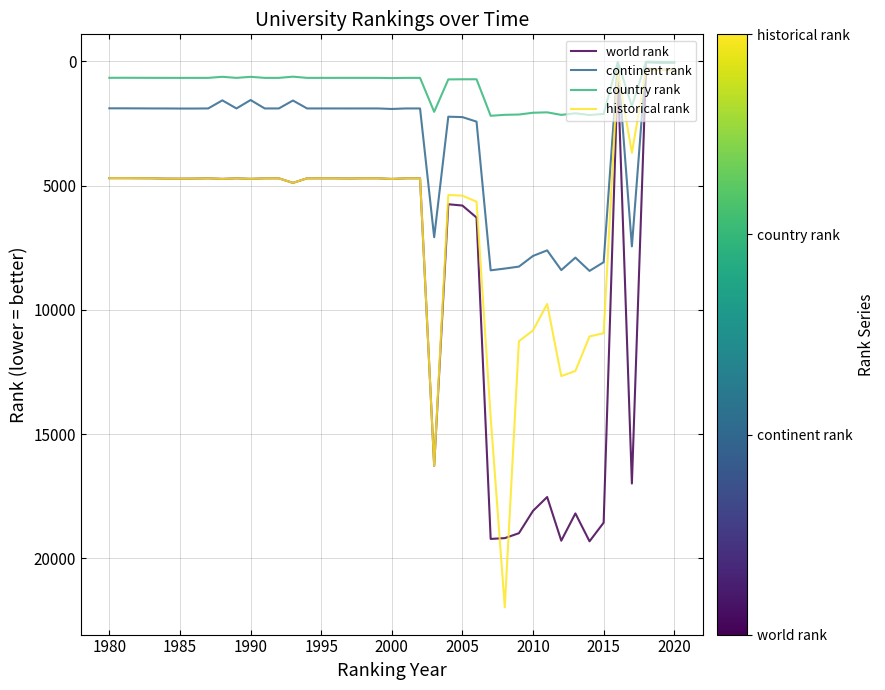

What is the greatest value displayed?

21970.3